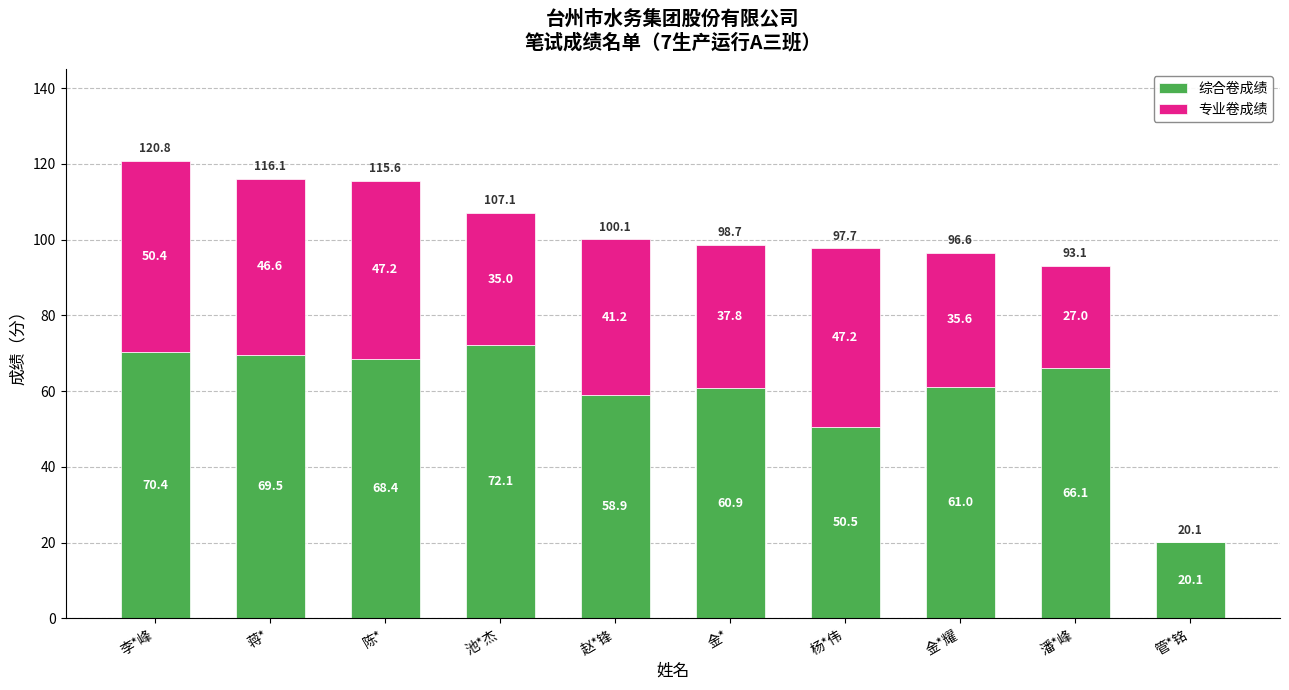

What is the sum of the 综合卷成绩 values at 潘*峰 and 李*峰?

136.5